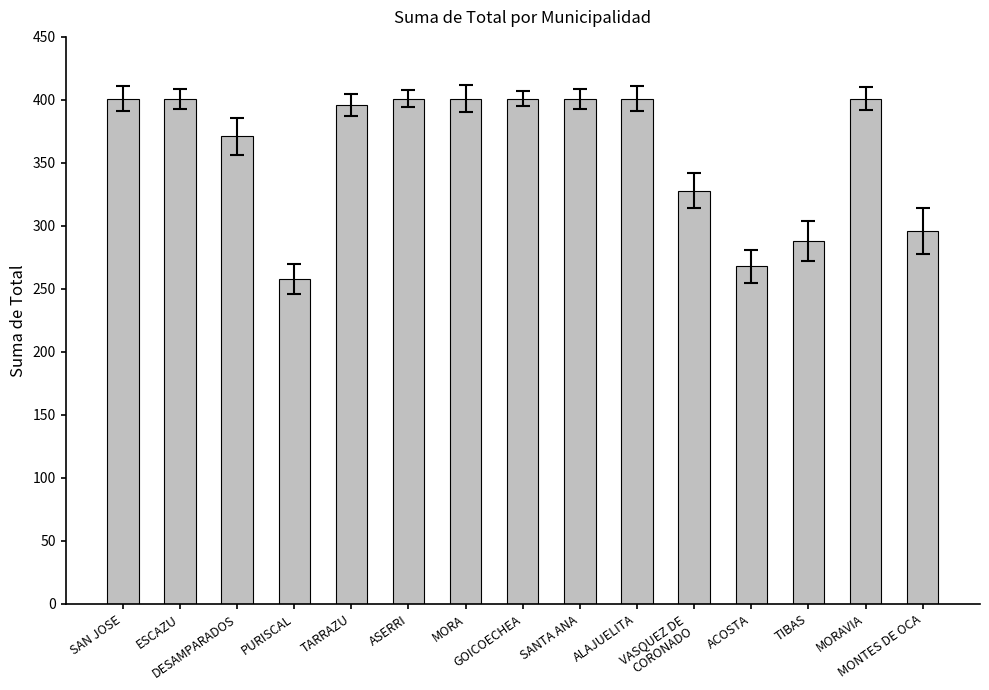

What is the average value?

361